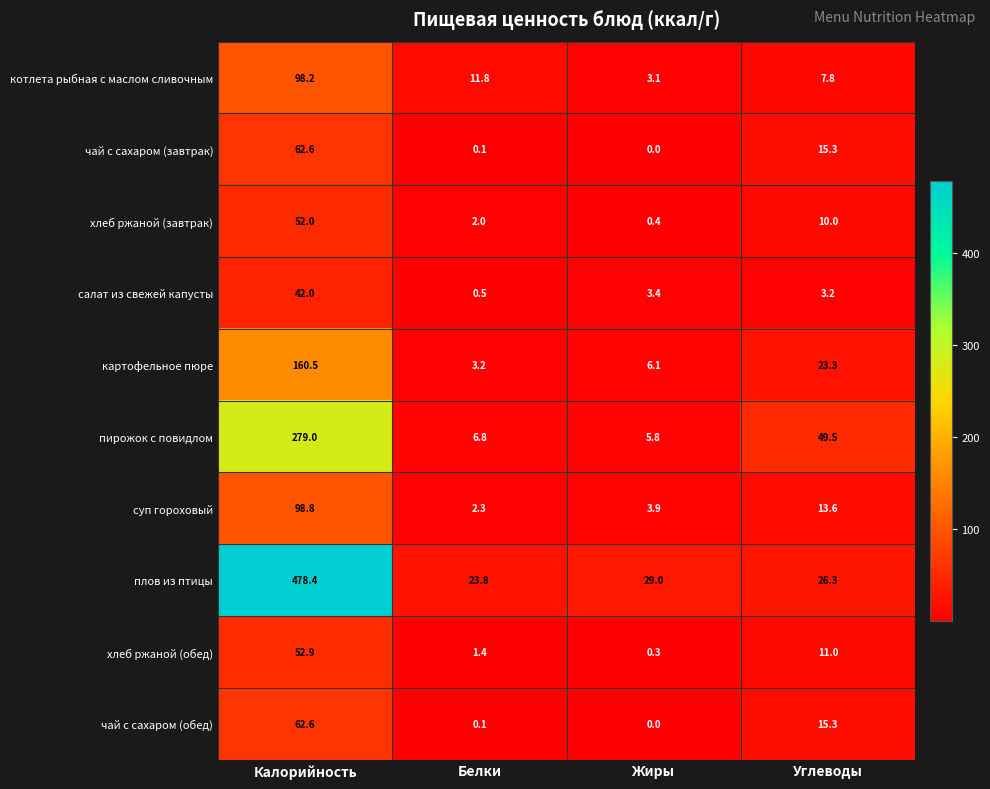

Which label corresponds to the smallest value in the chart?

Жиры